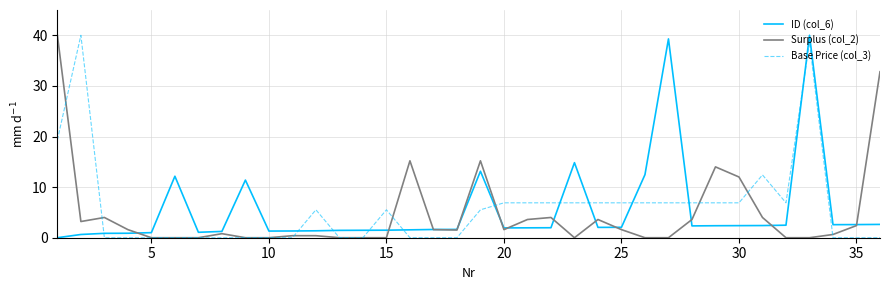

True or false: ID (col_6) and Surplus (col_2) intersect in this chart.

True